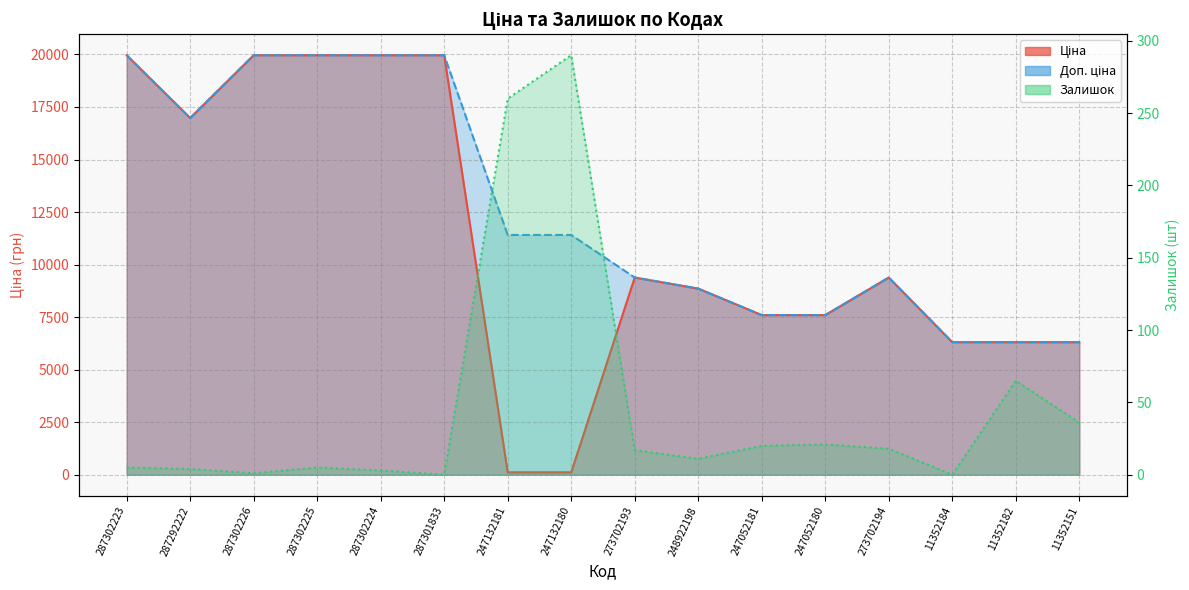

How many lines are shown in the chart?

3